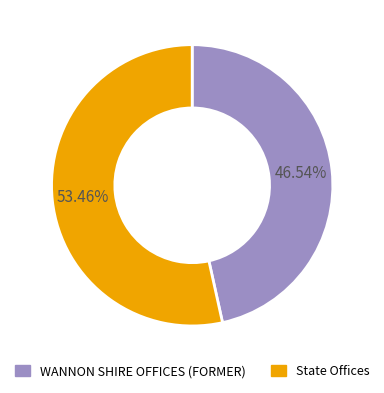

What percentage is NOT represented by WANNON SHIRE OFFICES (FORMER)?

53.5%